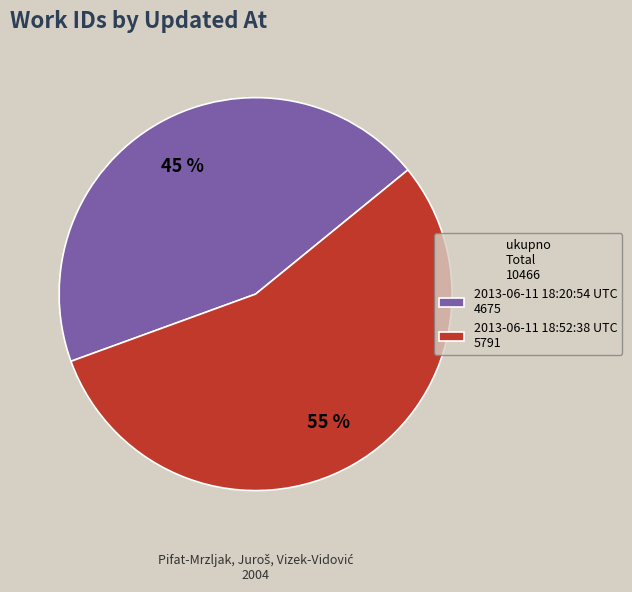

Is it true that 2013-06-11 18:20:54 UTC 4675 is 45% of the pie?

True